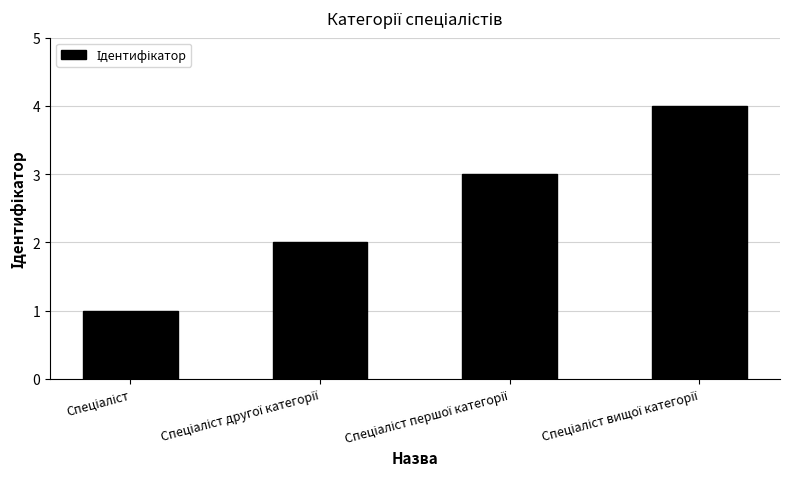

What is the sum of all values?

10